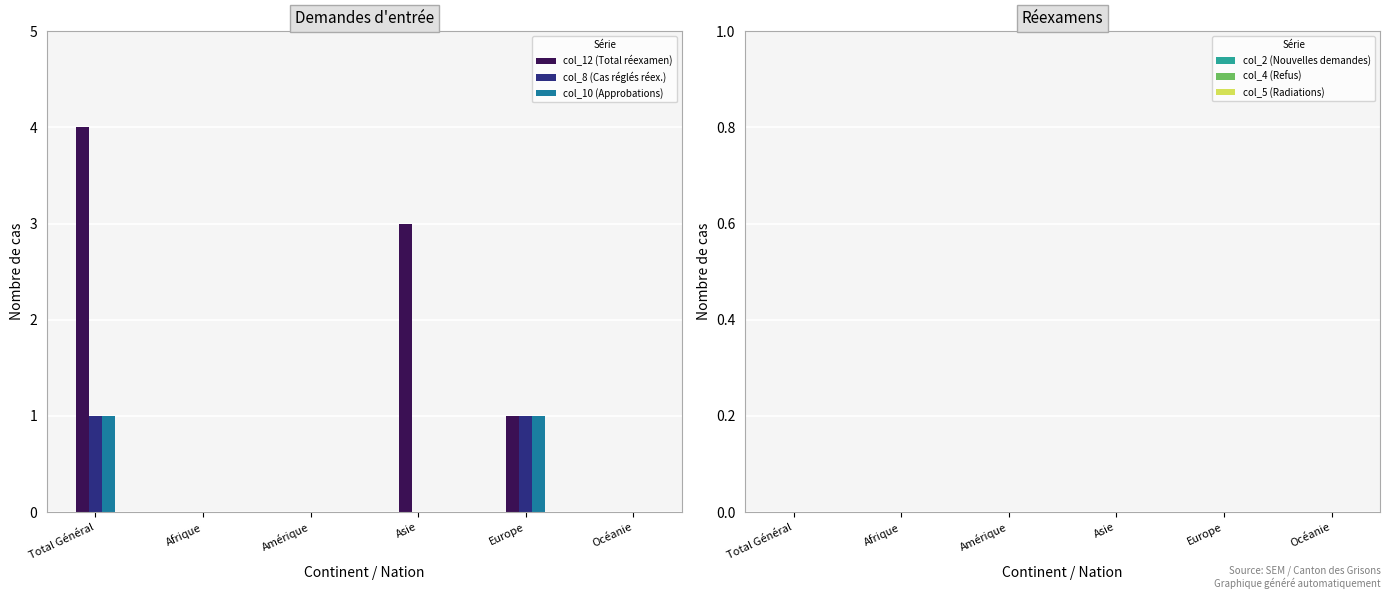

Which series changed the most between Total Général and Océanie?

col_12 (Total réexamen)